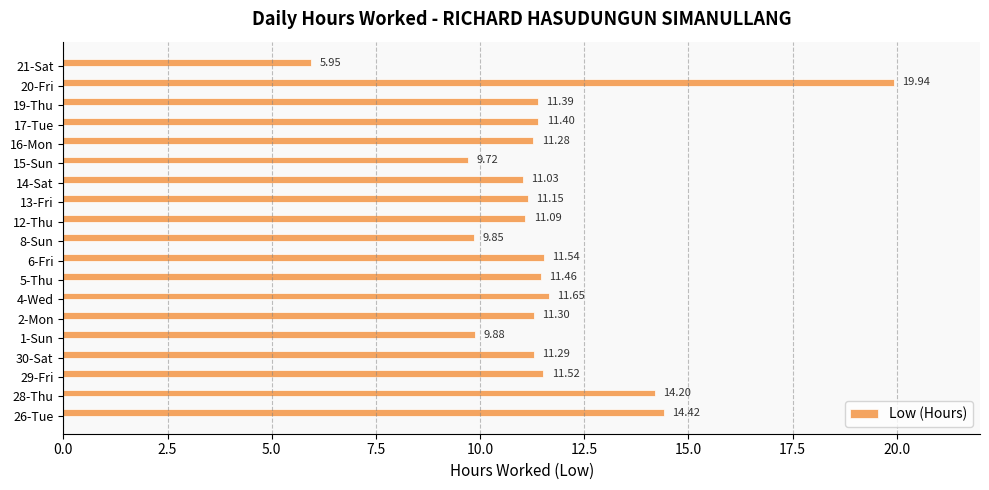

What is the difference between the maximum and second lowest values?

10.2